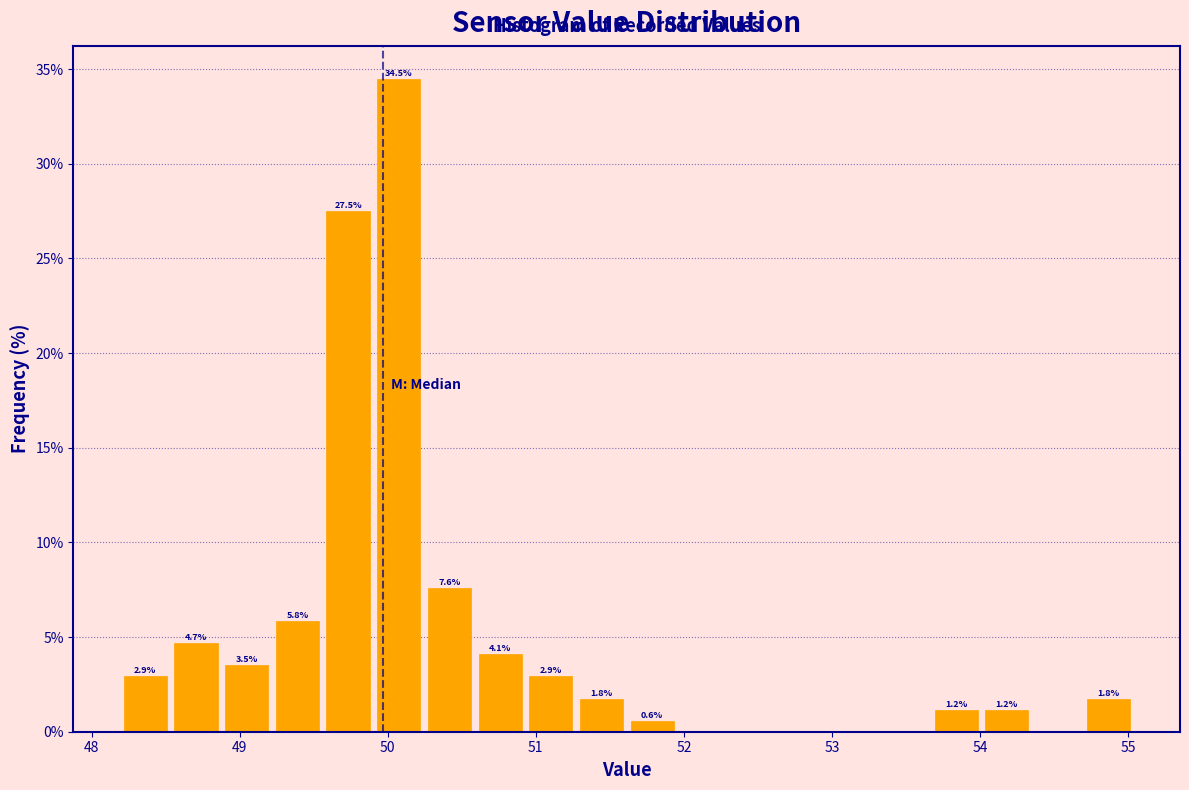

Around what value on the x-axis is the tallest bar? Give the approximate position of its centre, as read against the axis.

50.1